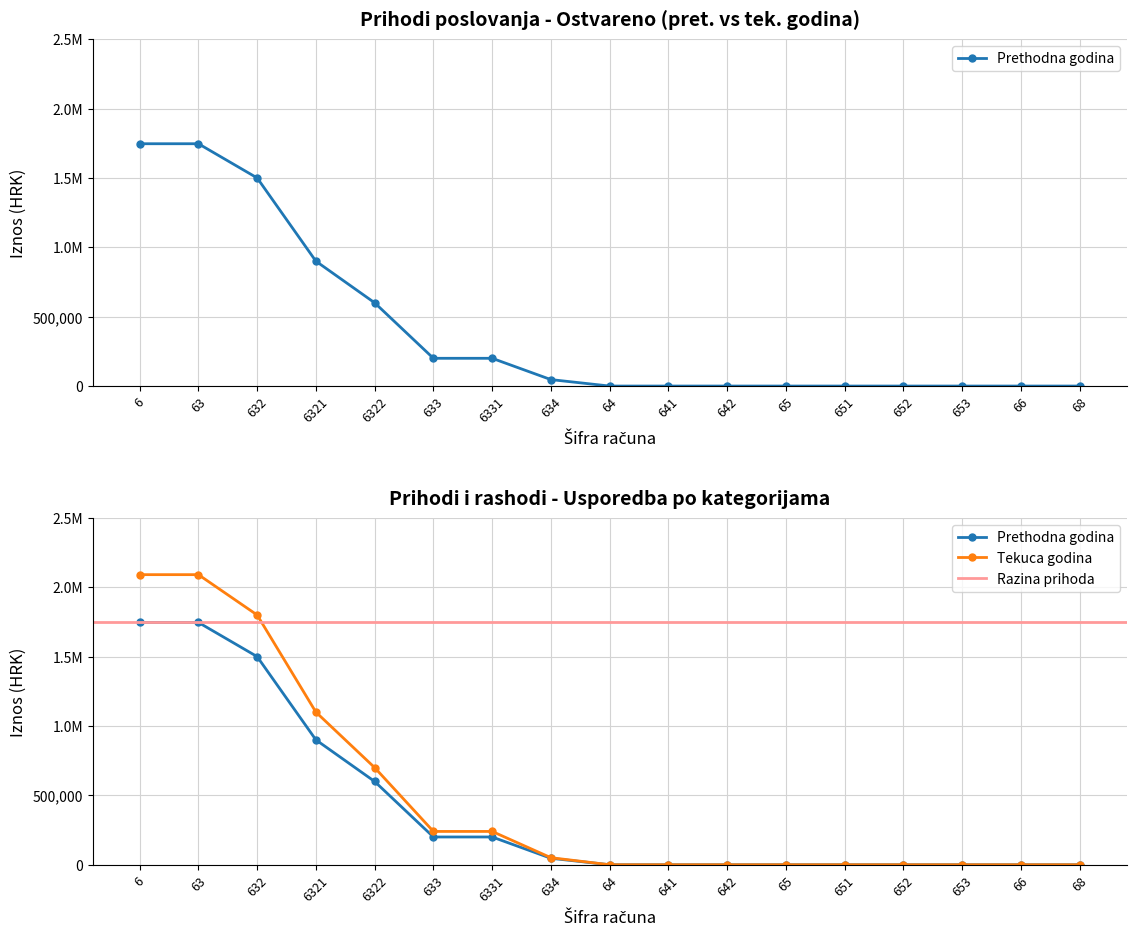

List the series in order of their peak value, highest first.

Ostvareno tekuca godina, Ostvareno prethodna godina